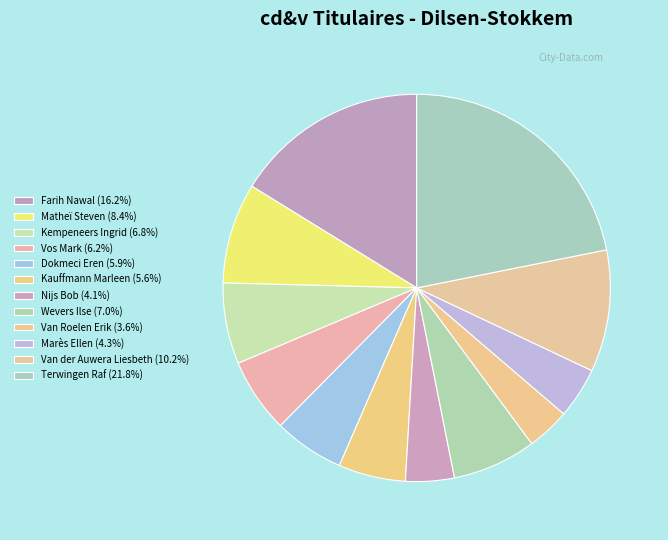

Count the number of slices in the pie.

12